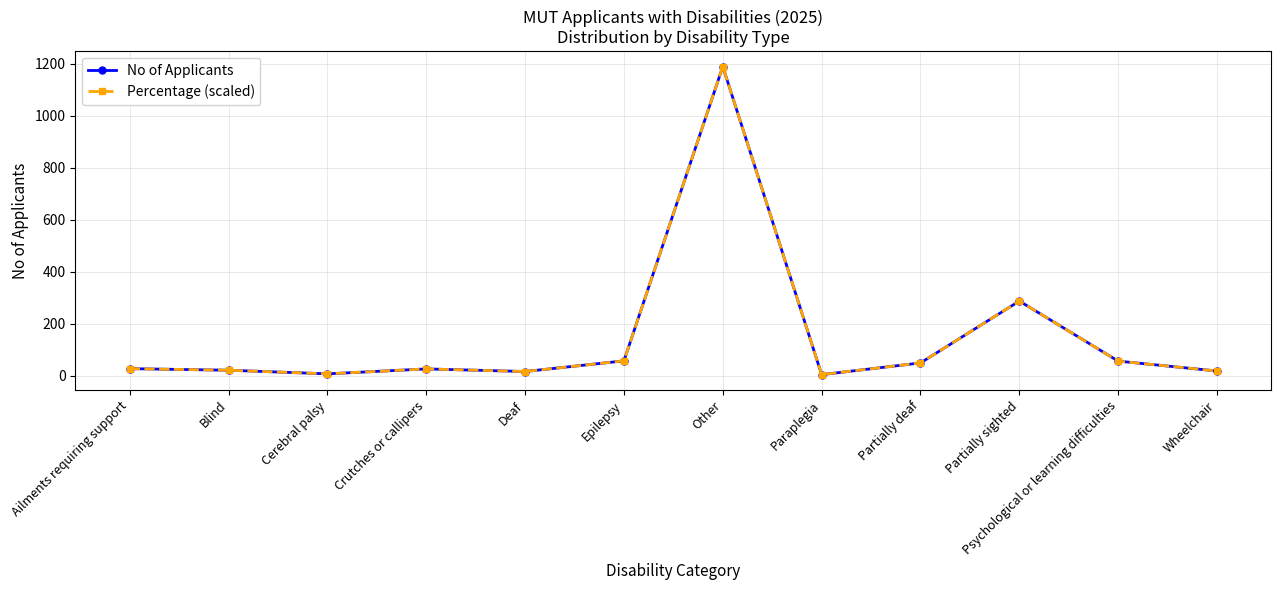

True or false: Percentage (scaled) and No of Applicants intersect in this chart.

False